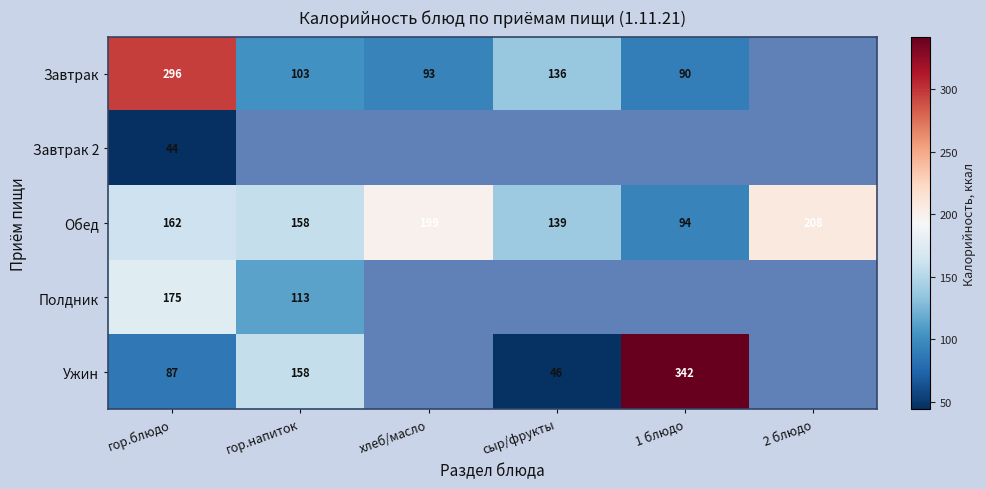

Which label corresponds to the smallest value in the chart?

гор.блюдо